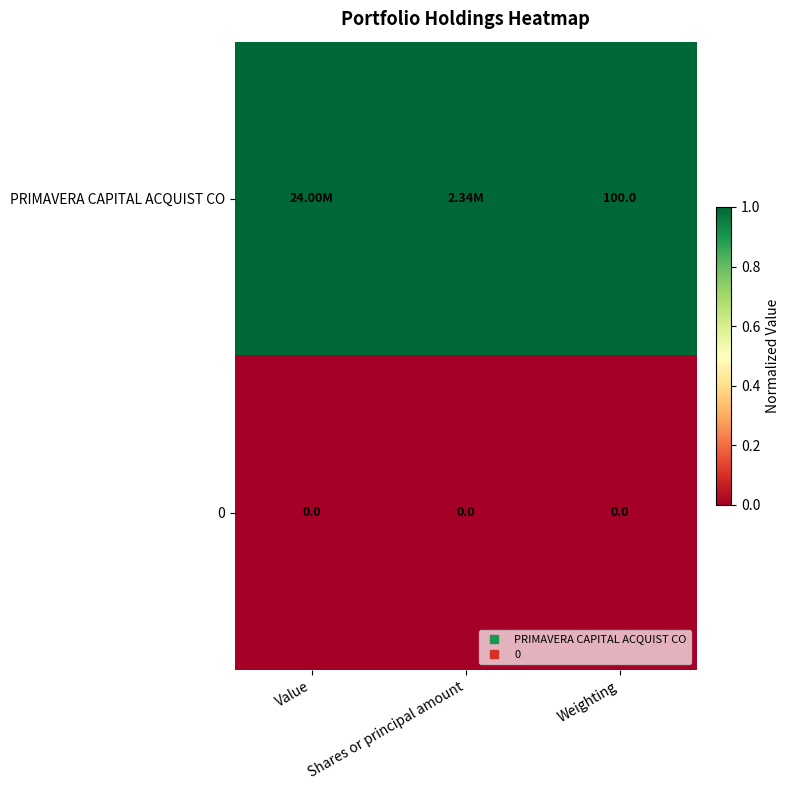

What is the total value across all series at Shares or principal amount?

1